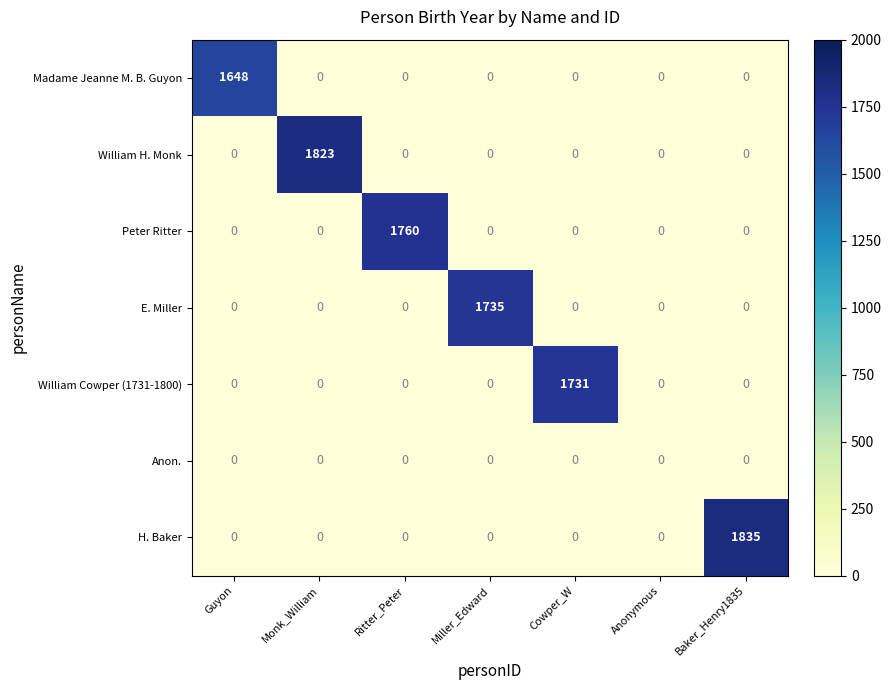

The E. Miller series shows 0 at Anonymous. True or false?

True